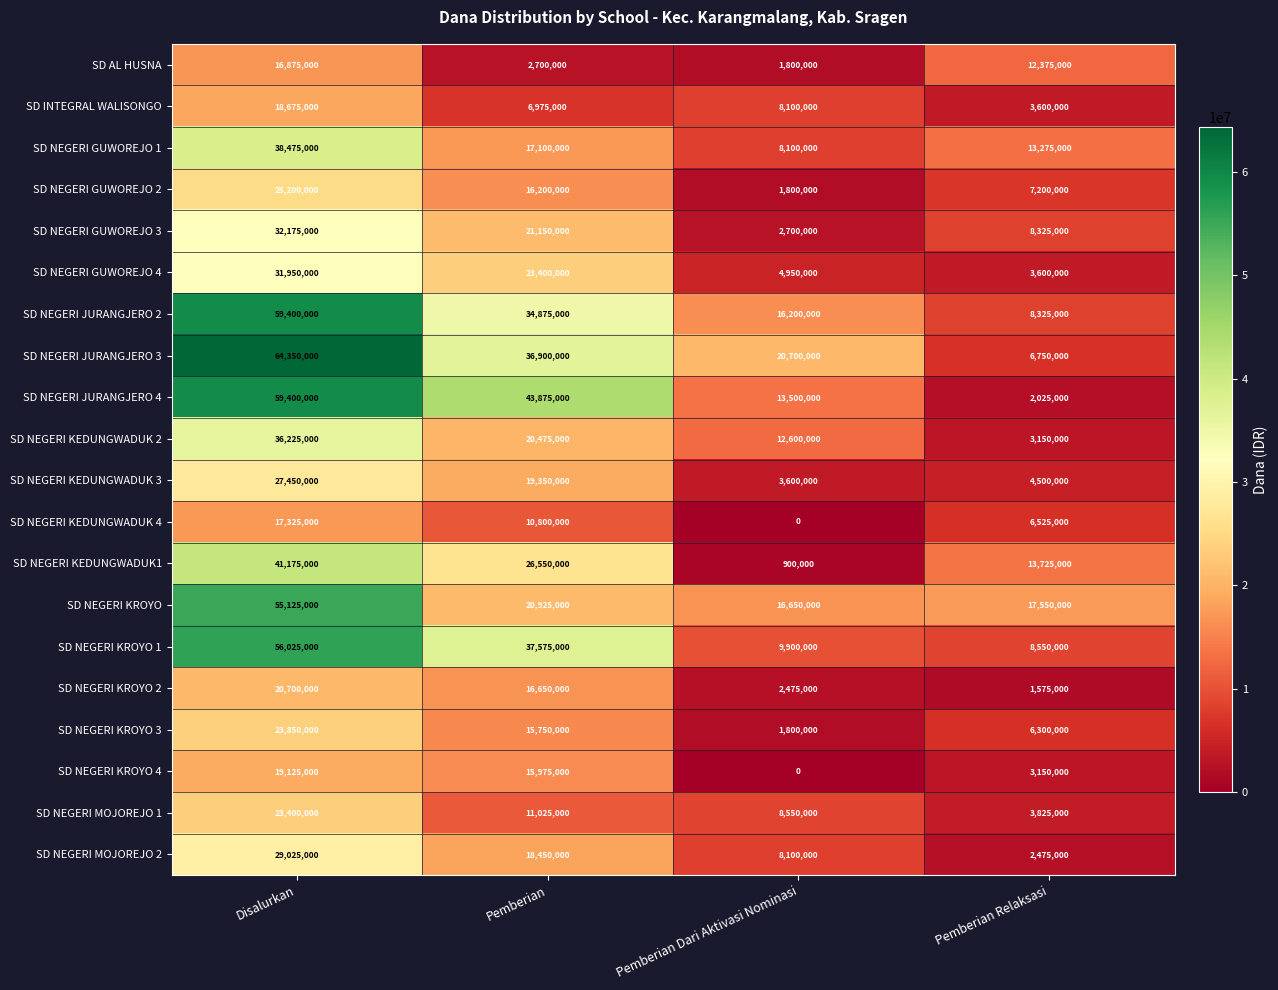

How many distinct data groups are displayed?

20